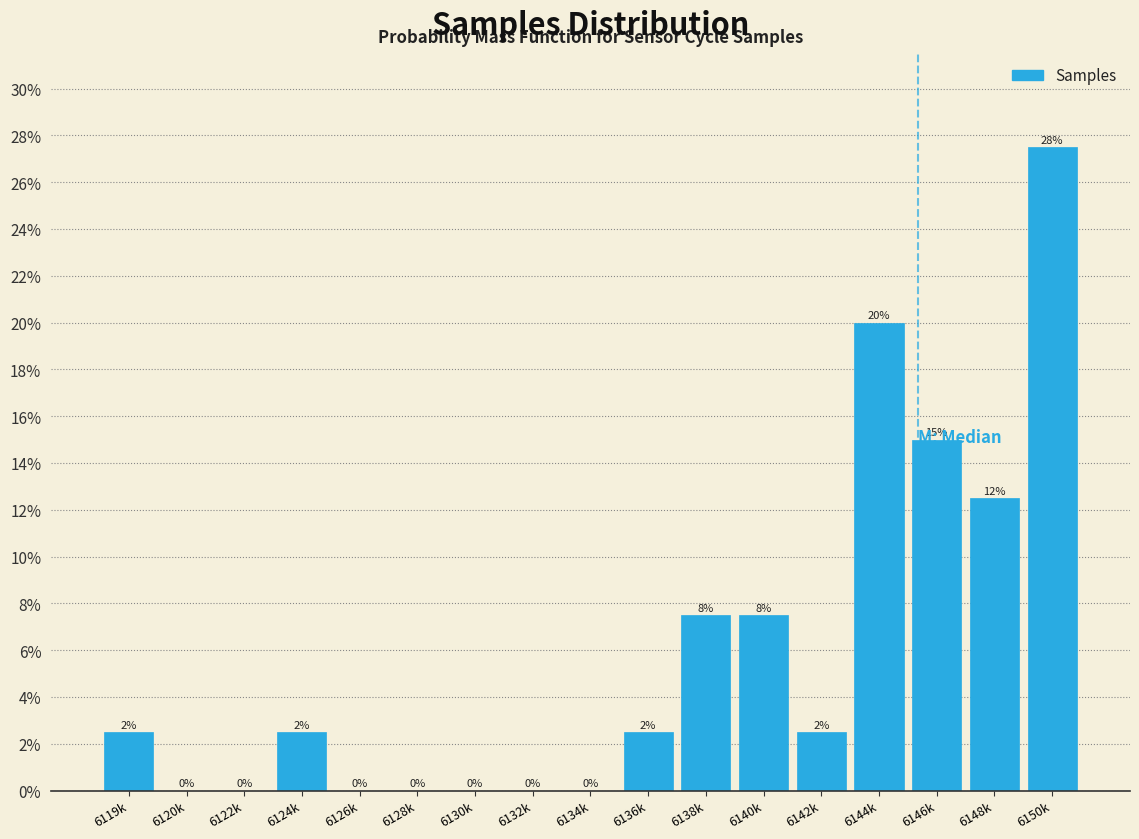

Is it true that the value at 6130k is 15.5?

False